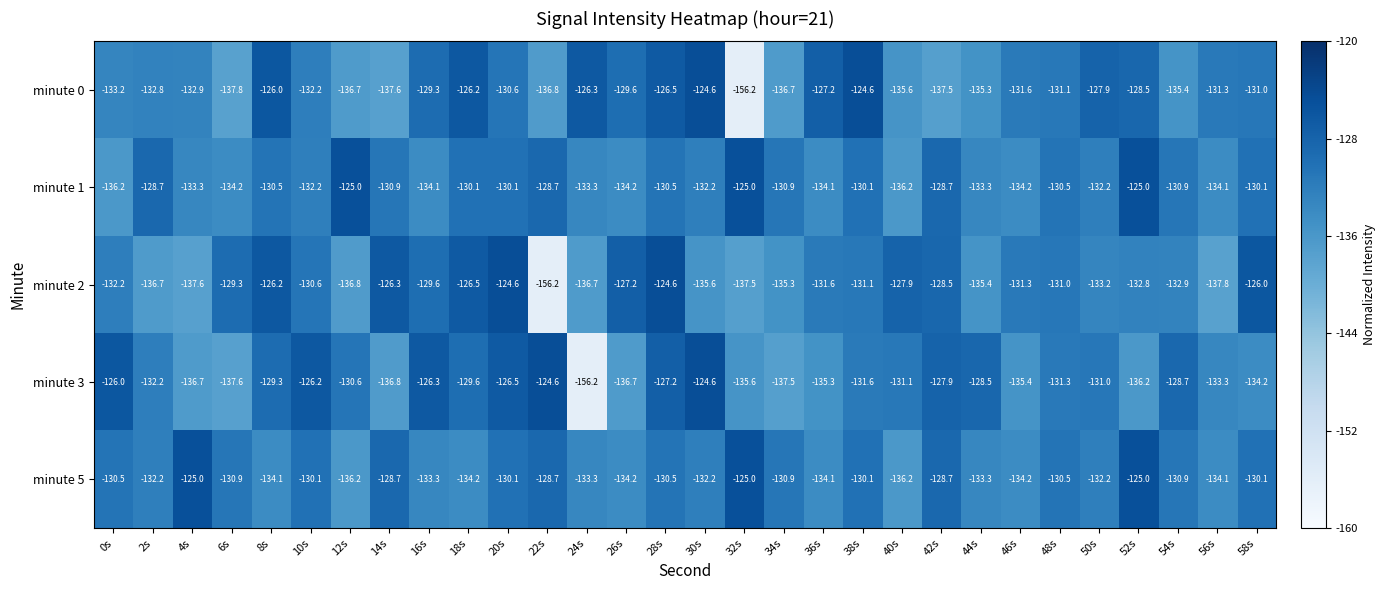

What is the sum of the minute 3 values at 16s and 26s?

-263.0